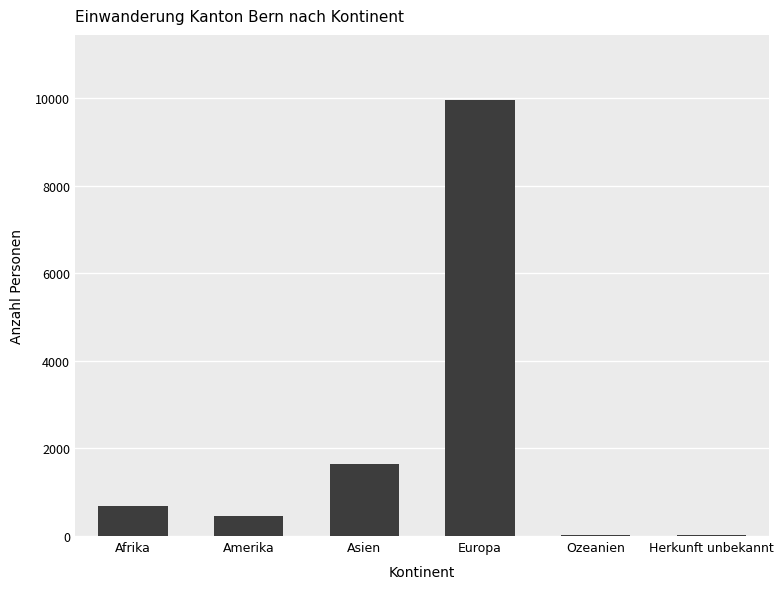

What is the greatest value displayed?

9954